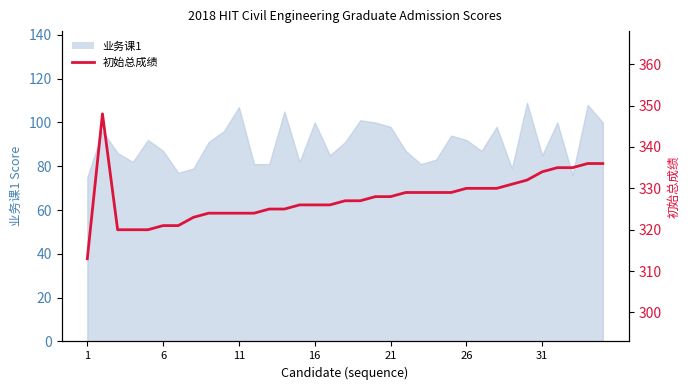

Reading right to left, transcribe all the data shown in this chart.

336	336	335	335	334	332	331	330	330	330	329	329	329	329	328	328	327	327	326	326	326	325	325	324	324	324	324	323	321	321	320	320	320	348	313